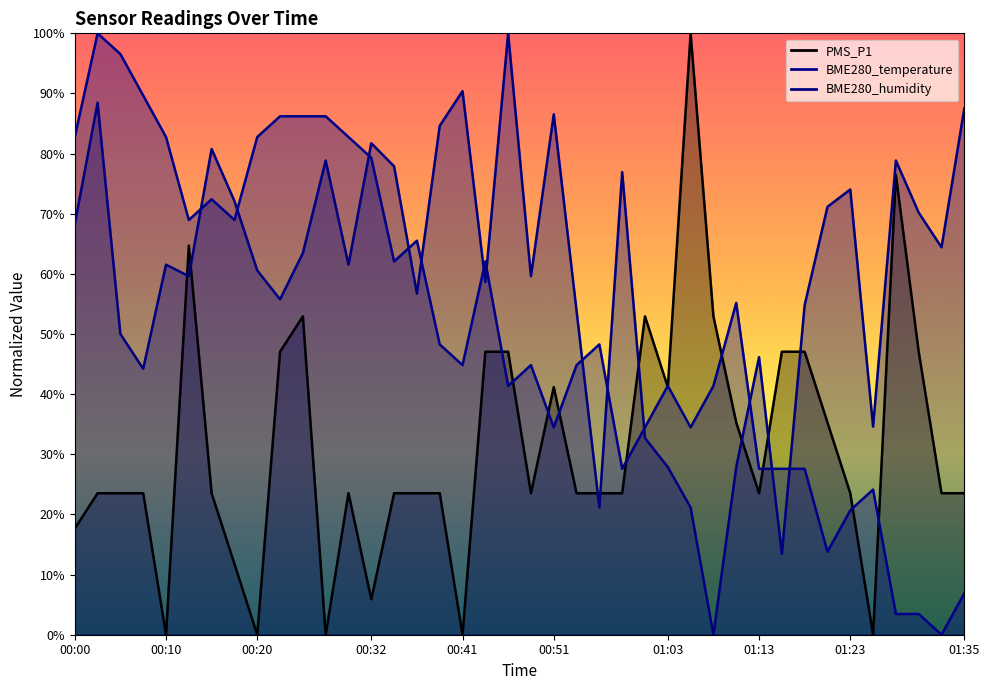

Which series has the largest total across all categories?

BME280_humidity